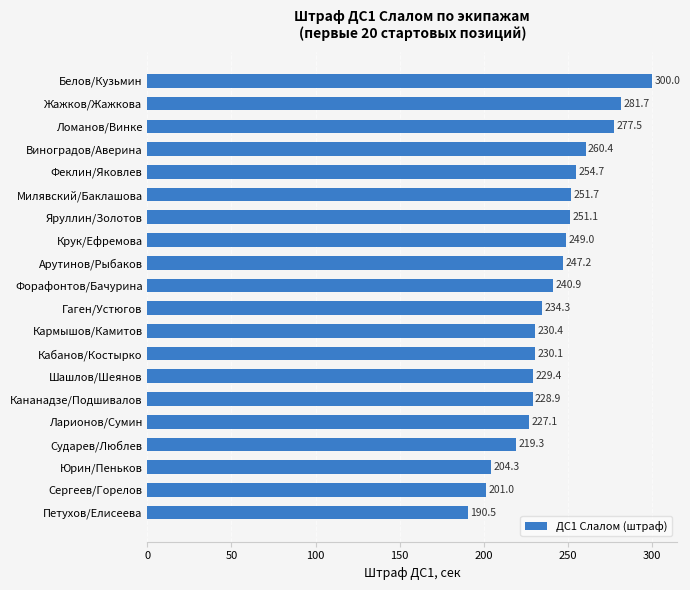

Reading top to bottom, list all the values displayed in this chart.

300.0	281.7	277.5	260.4	254.7	251.7	251.1	249.0	247.2	240.9	234.3	230.4	230.1	229.4	228.9	227.1	219.3	204.3	201.0	190.5